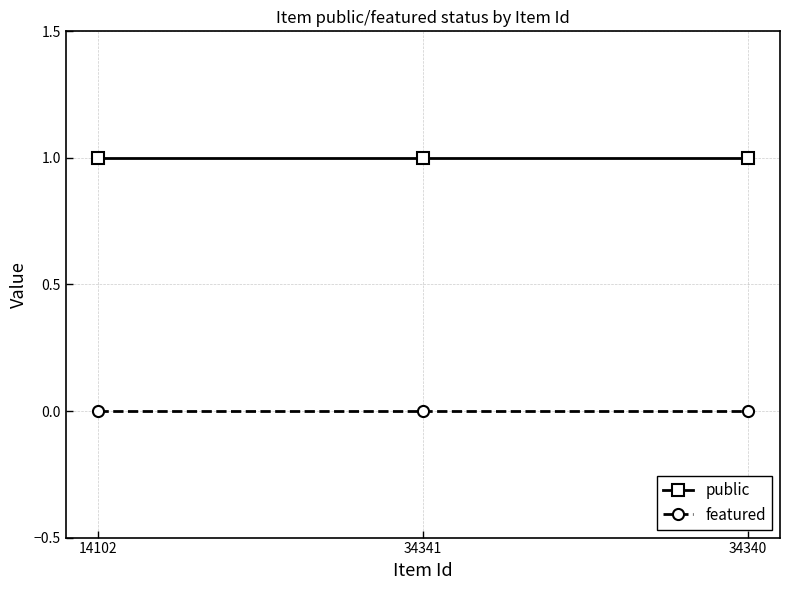

What is the label of the 1st point from the left?

14102